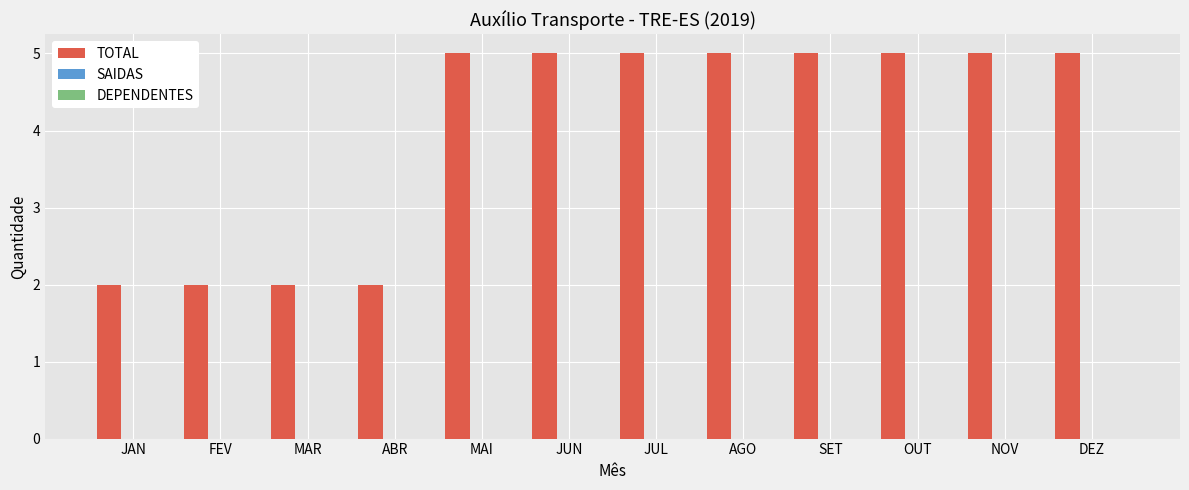

What is the difference between the maximum and second lowest values?

3